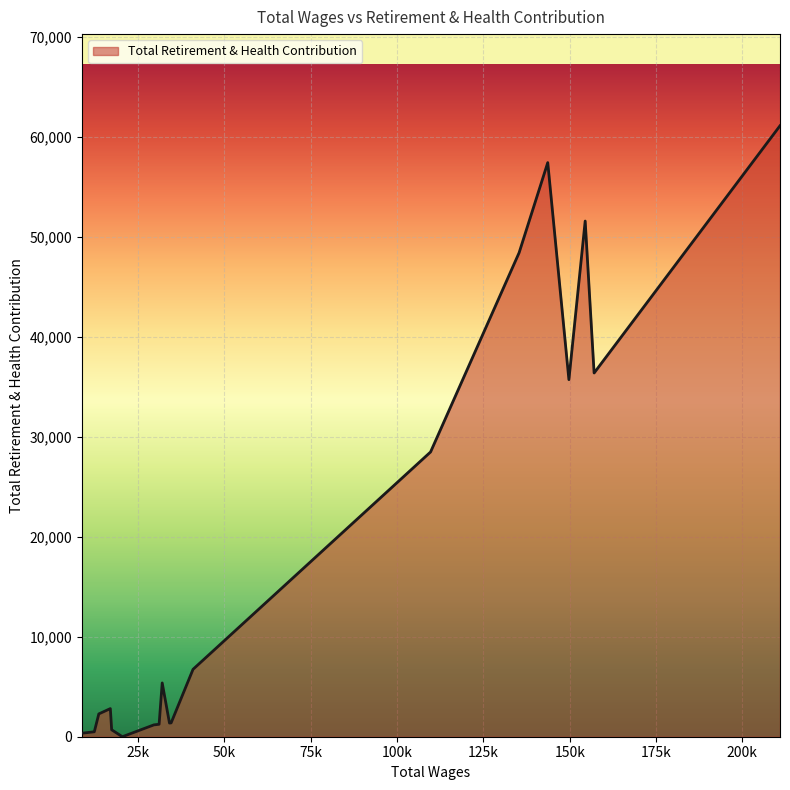

What is the average value?

18049